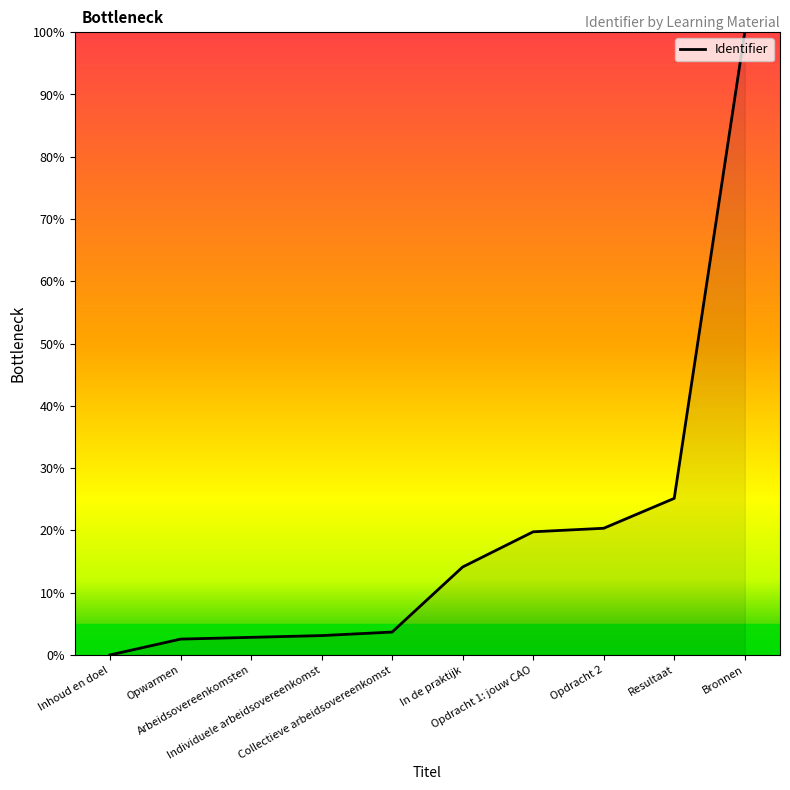

What is the greatest value displayed?

100.0